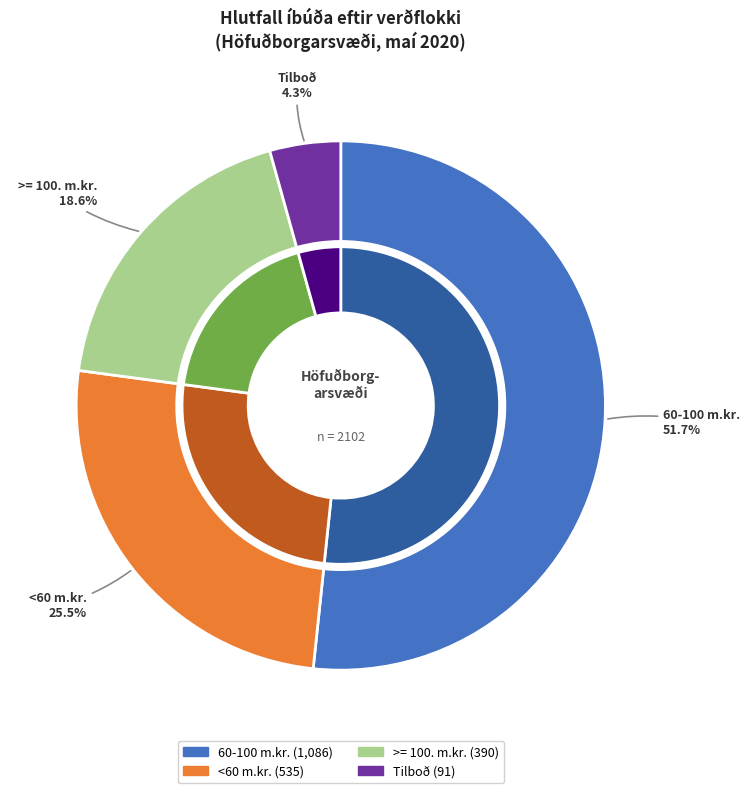

Is 60-100 m.kr. the majority of the pie?

Yes